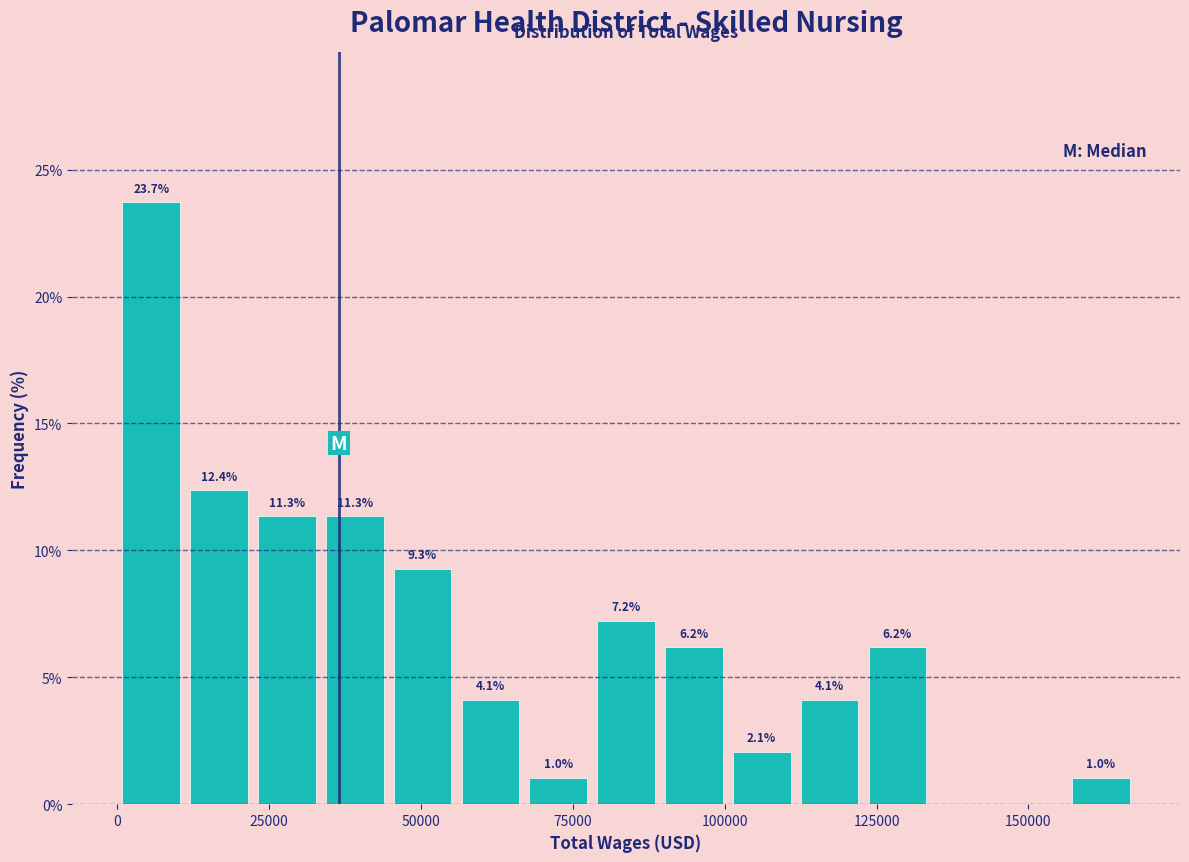

Read against the x-axis, roughly where is the centre of the tallest bar?

5000